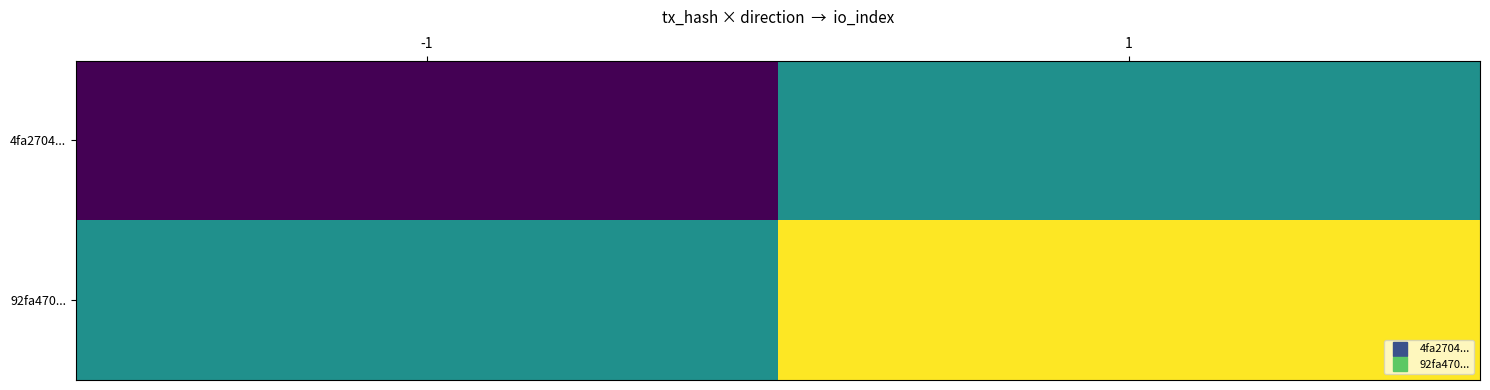

Which series has the largest total across all categories?

92fa470...